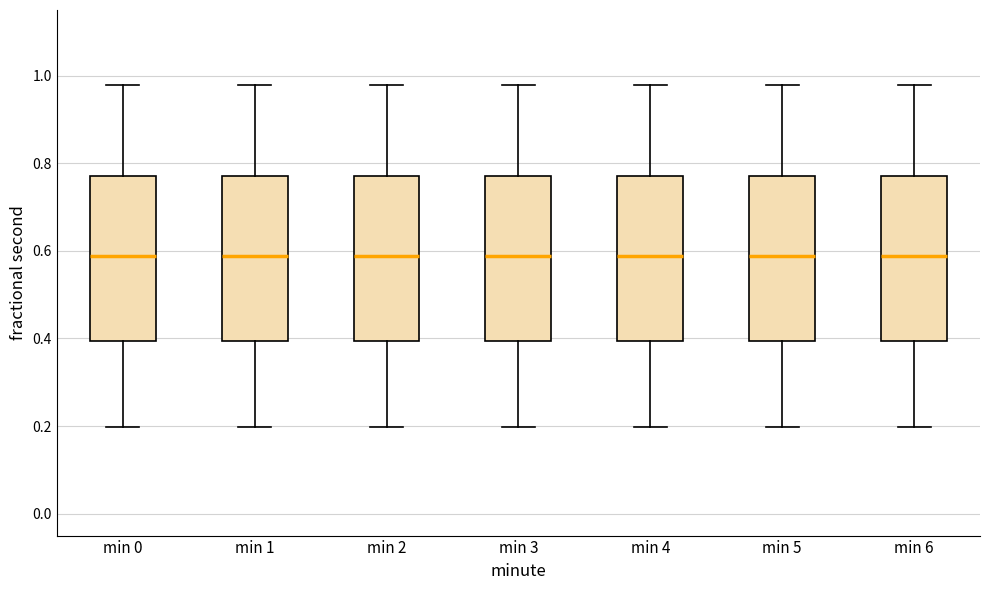

Reading left to right, transcribe this box plot: for each box, give where its median line is, the range the box spans, and where its two whiskers end, as read against the y-axis. The values are not printed on the chart, so give them approximately, as read against the axis.

min 0: median 0.58, box 0.40 to 0.78, whiskers 0.20 to 0.98
min 1: median 0.58, box 0.40 to 0.78, whiskers 0.20 to 0.98
min 2: median 0.58, box 0.40 to 0.78, whiskers 0.20 to 0.98
min 3: median 0.58, box 0.40 to 0.78, whiskers 0.20 to 0.98
min 4: median 0.58, box 0.40 to 0.78, whiskers 0.20 to 0.98
min 5: median 0.58, box 0.40 to 0.78, whiskers 0.20 to 0.98
min 6: median 0.58, box 0.40 to 0.78, whiskers 0.20 to 0.98